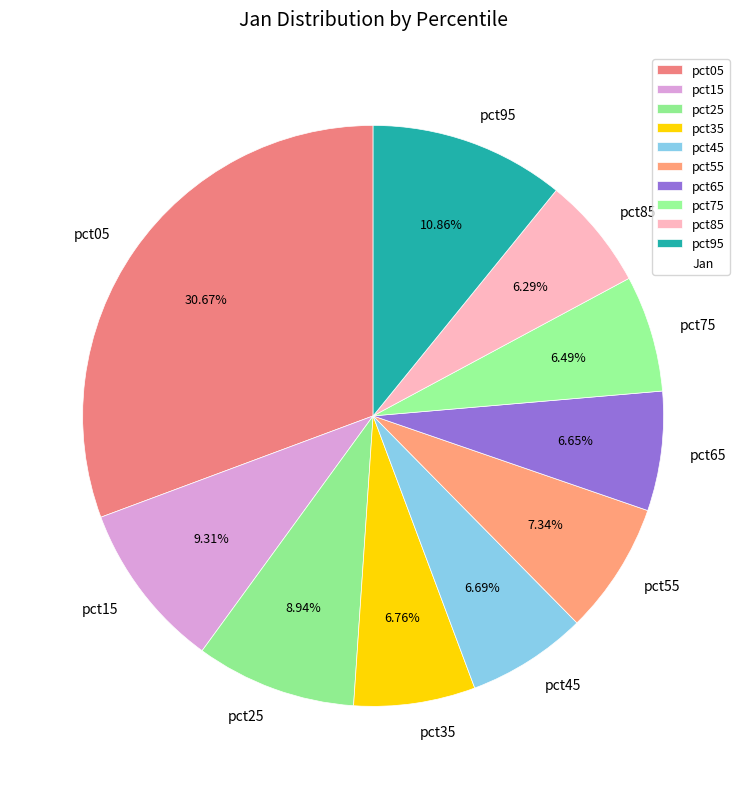

Is it true that pct45 is 1% of the pie?

False